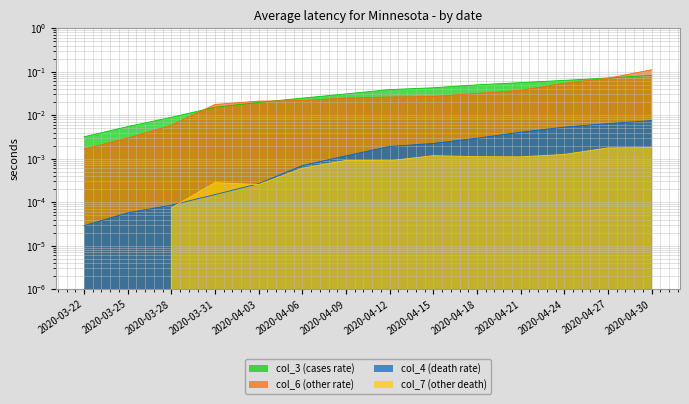

What is the difference between the maximum and minimum values in the col_3 series?

0.1